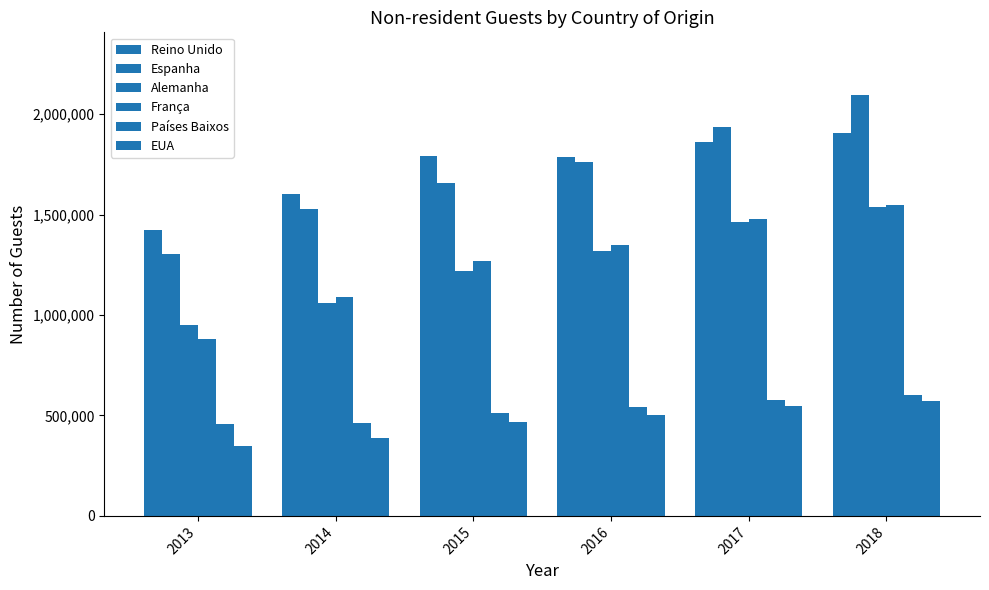

Are the bars horizontal?

No